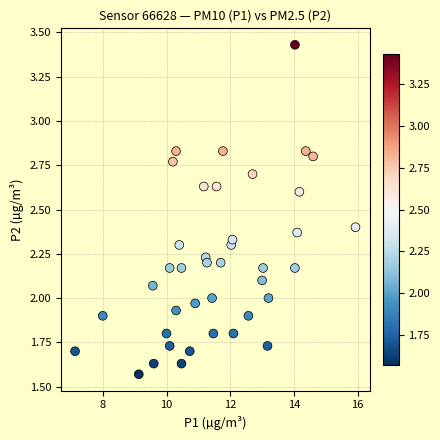

What is the range of X values (max minus min)?

8.8